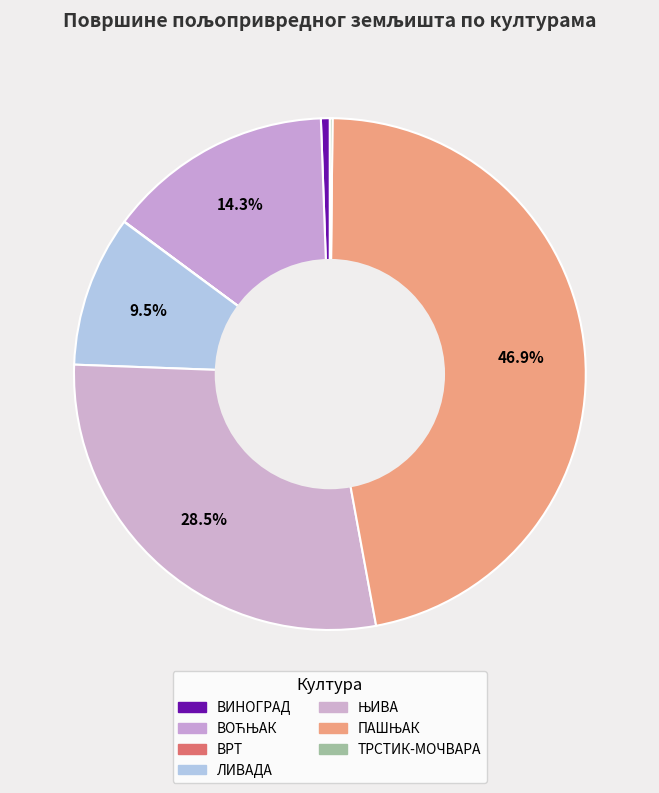

What is the smallest slice in the pie chart?

ВРТ